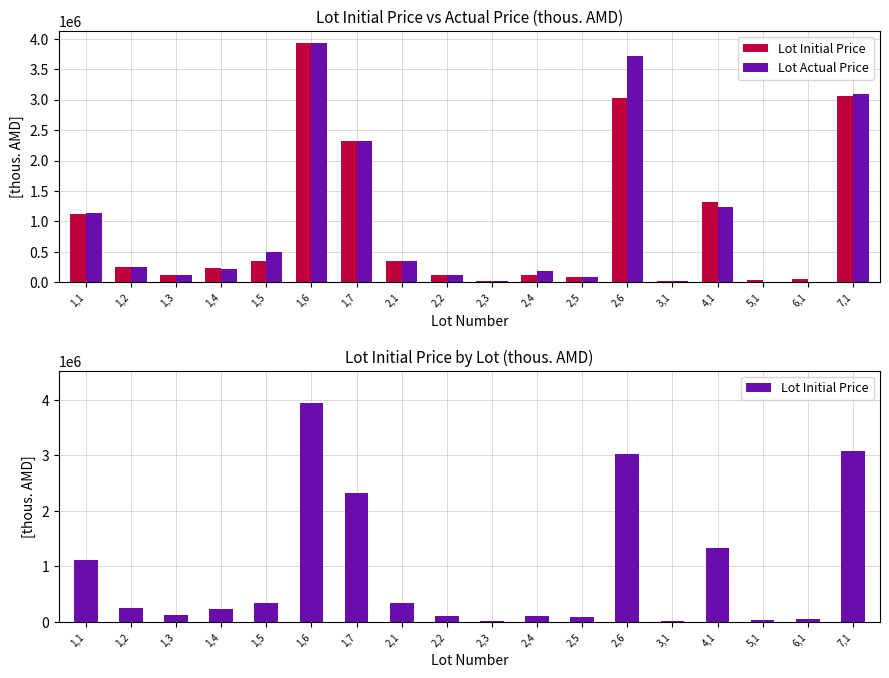

Where is Lot Actual Price nearest to the value 1965900?

1,7